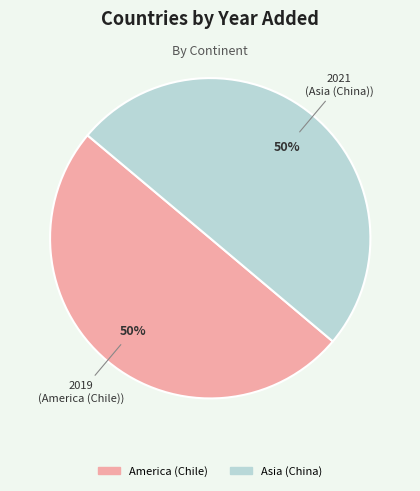

Is the sum of America (Chile) and Asia (China) greater than half?

Yes